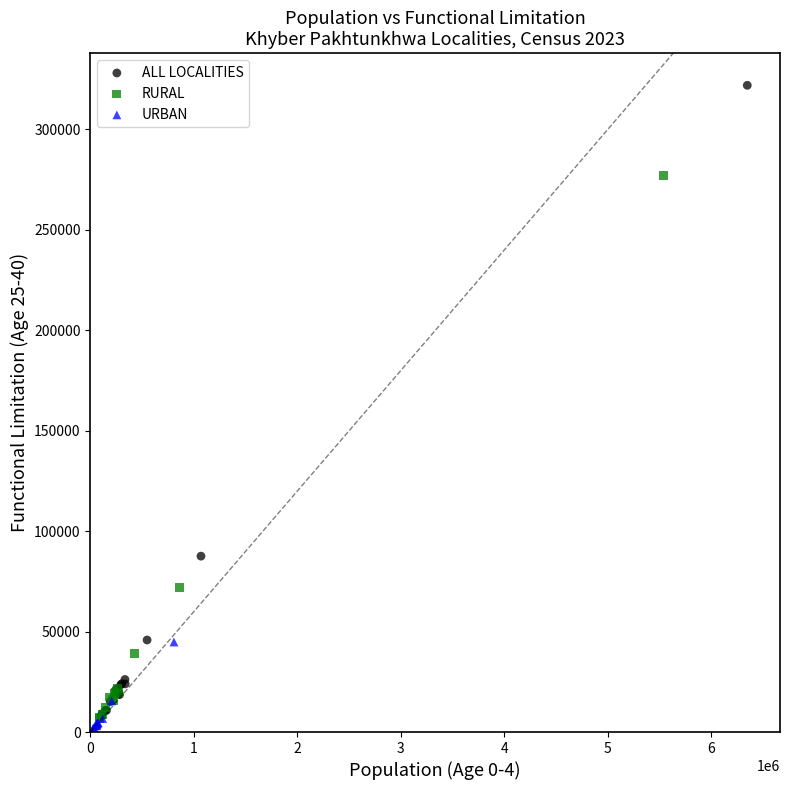

Which series has the widest spread of Y values?

ALL LOCALITIES